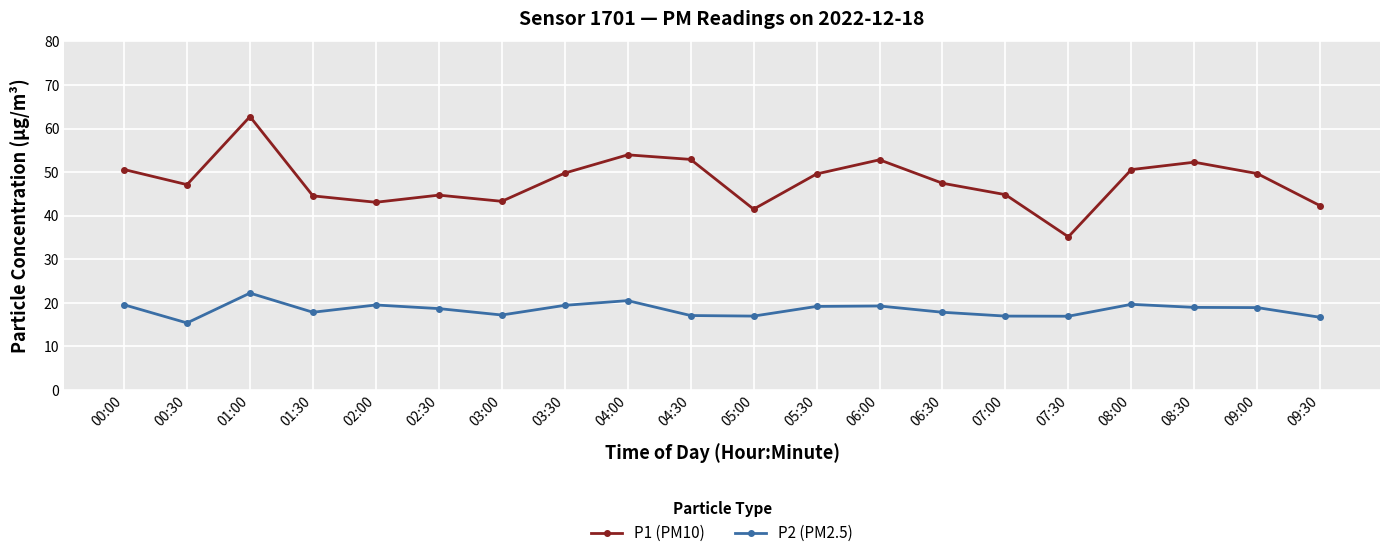

Which label corresponds to the smallest value in the chart?

00:30